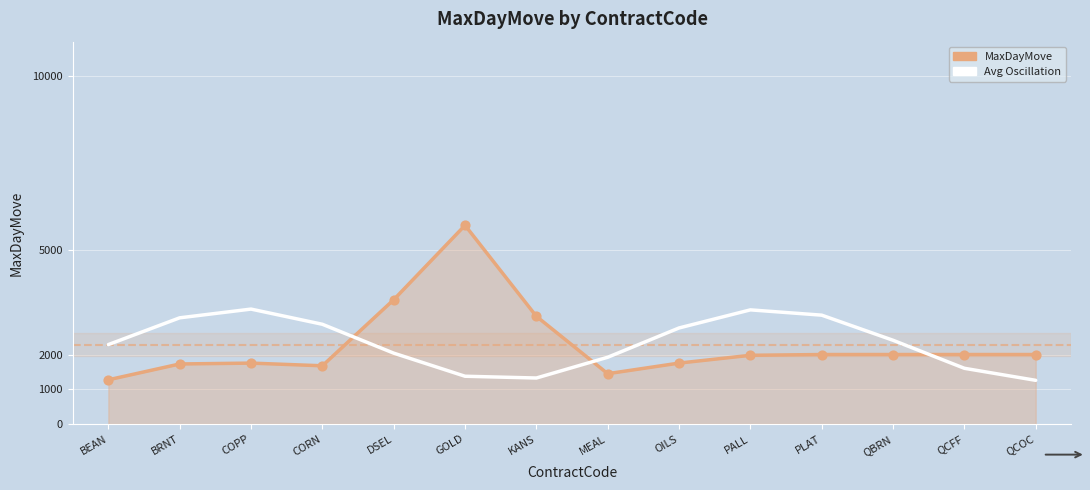

What is the total value across all series at KANS?

4423.0